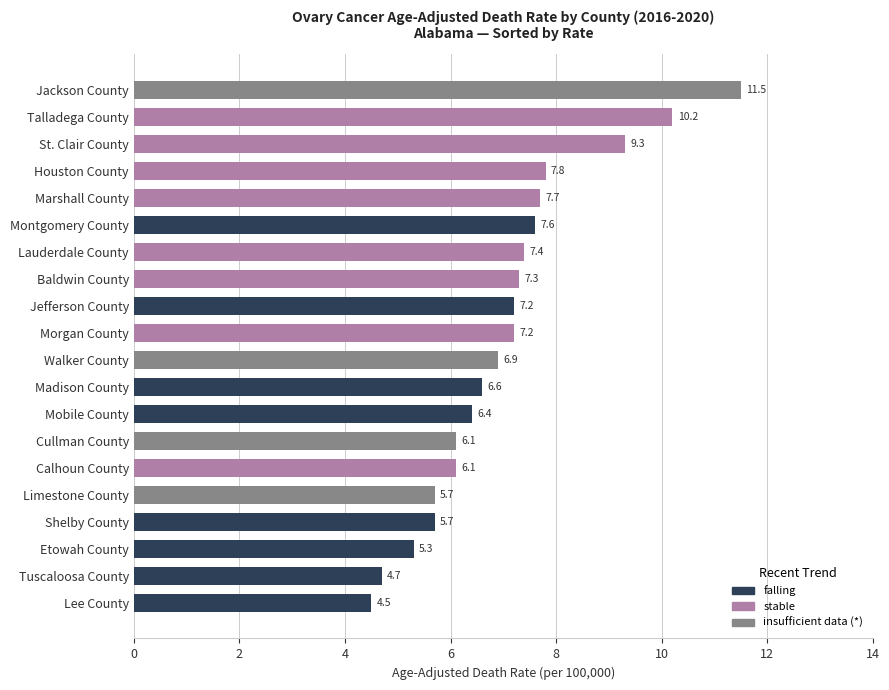

How many bars are there in total?

20